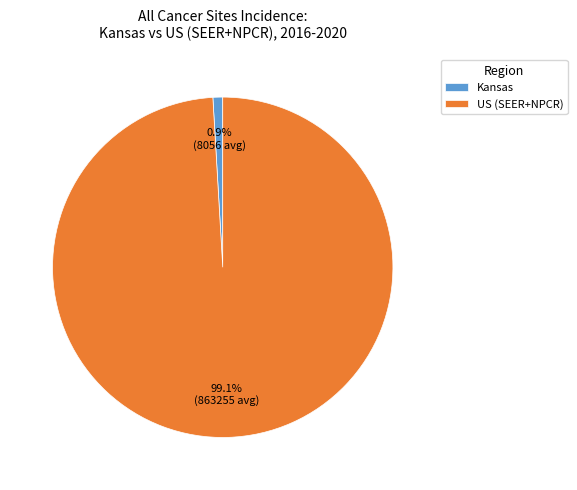

Is there any slice that represents more than half of the pie?

Yes